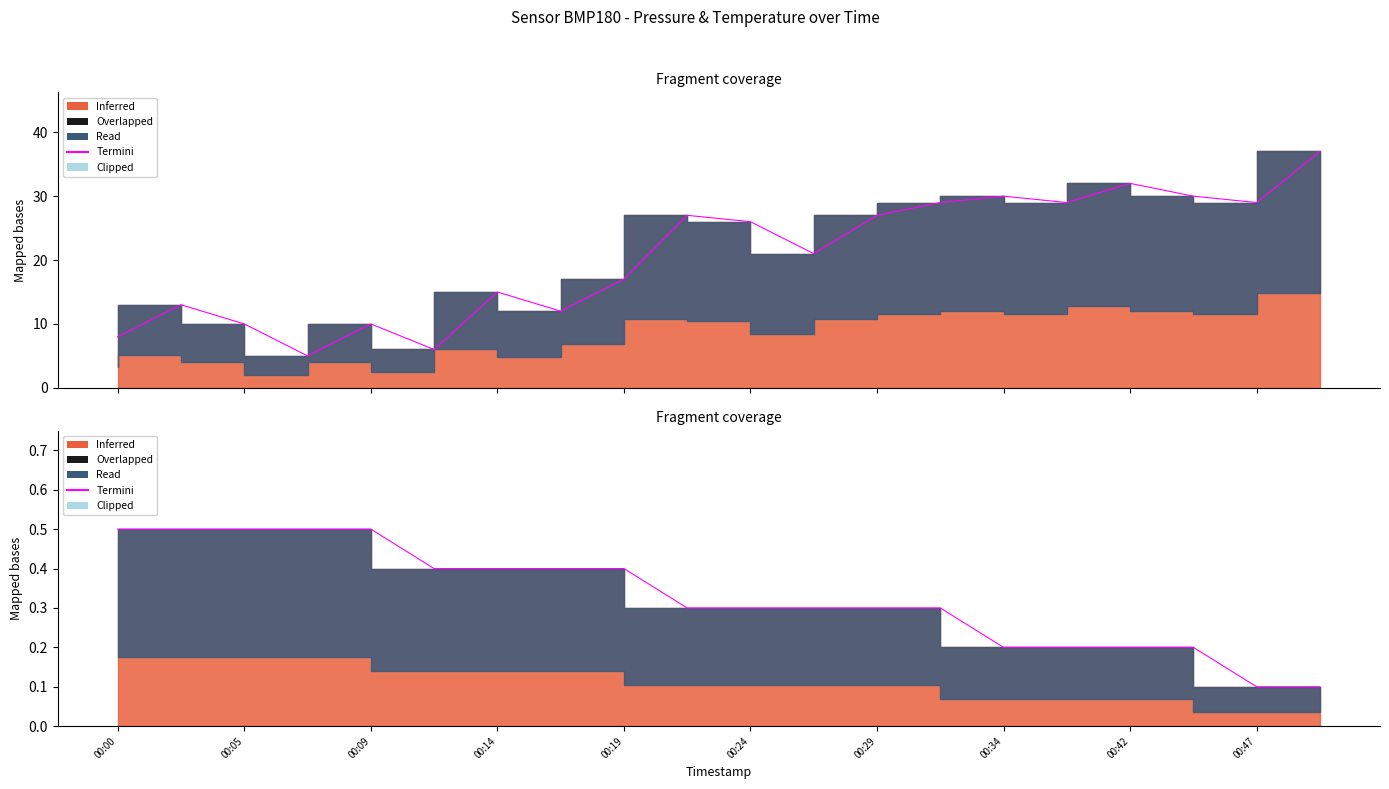

What is the difference between the values at 19 and 14?

0.1